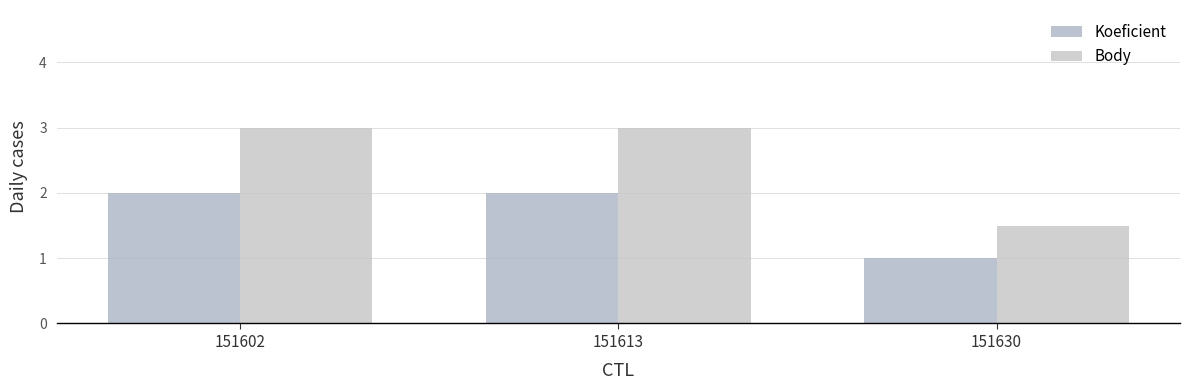

What is the average value of the Koeficient series?

1.7